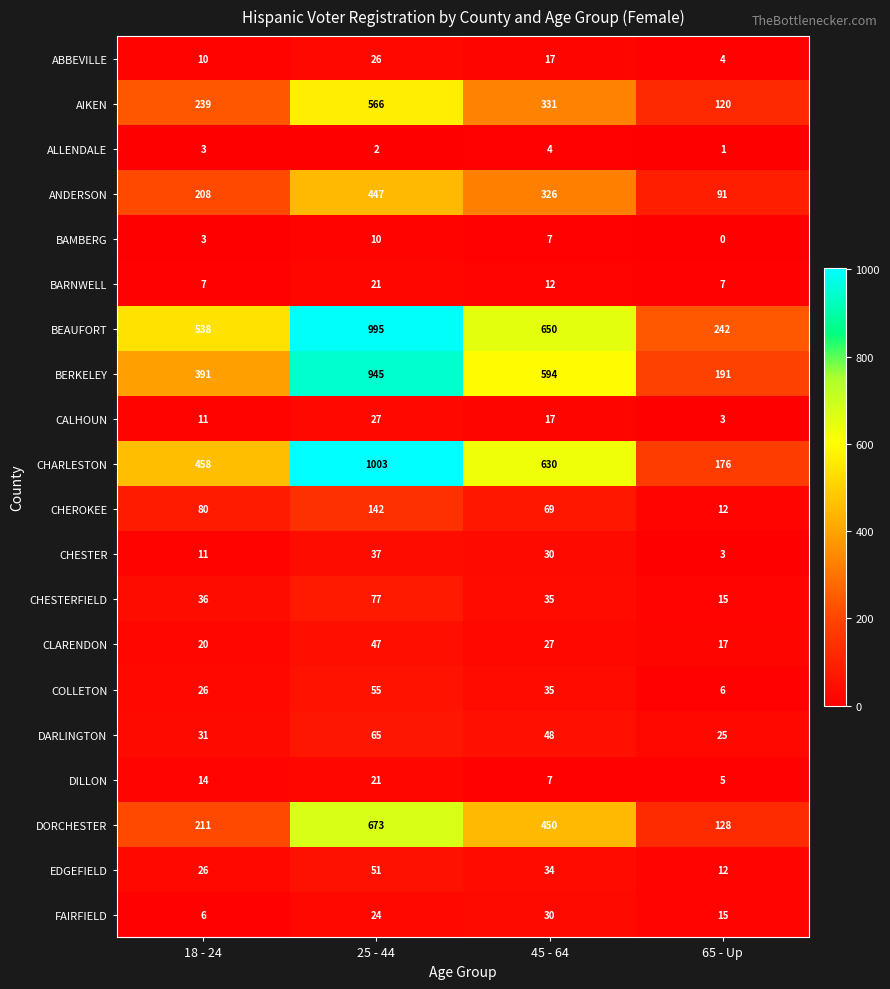

What is the total value across all series at 18 - 24?

2329